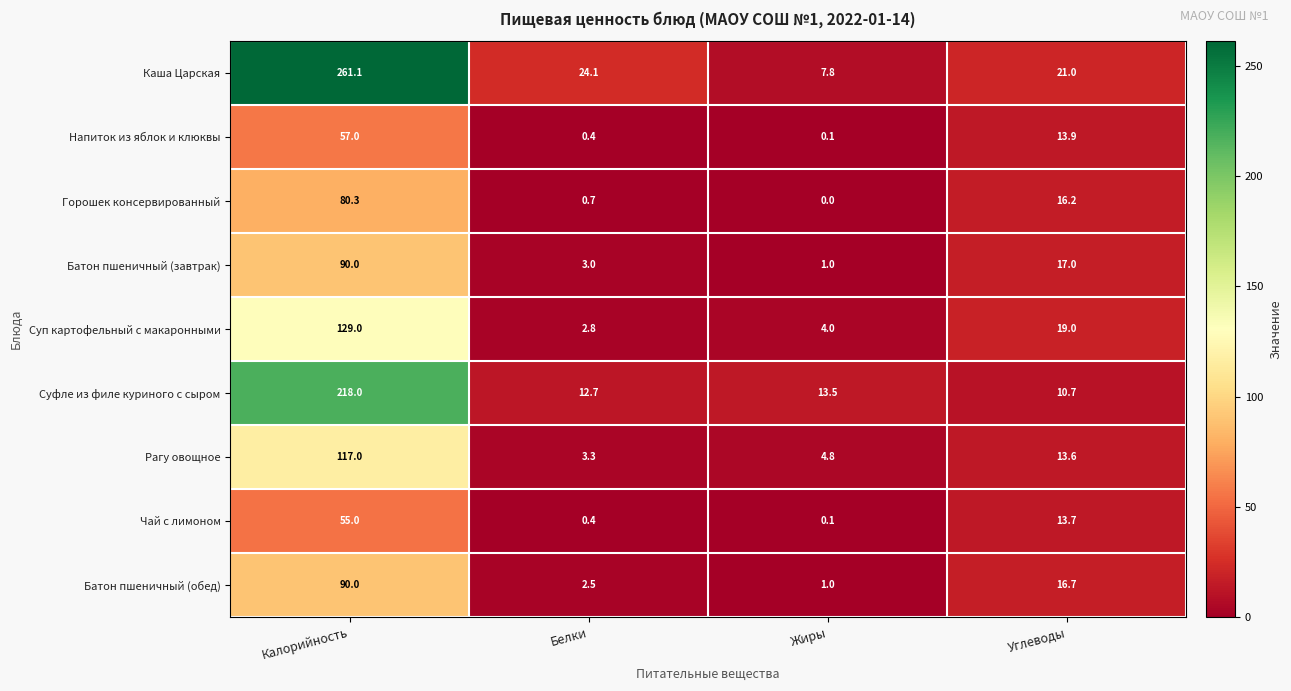

How many data points in Рагу овощное are less than 13?

2